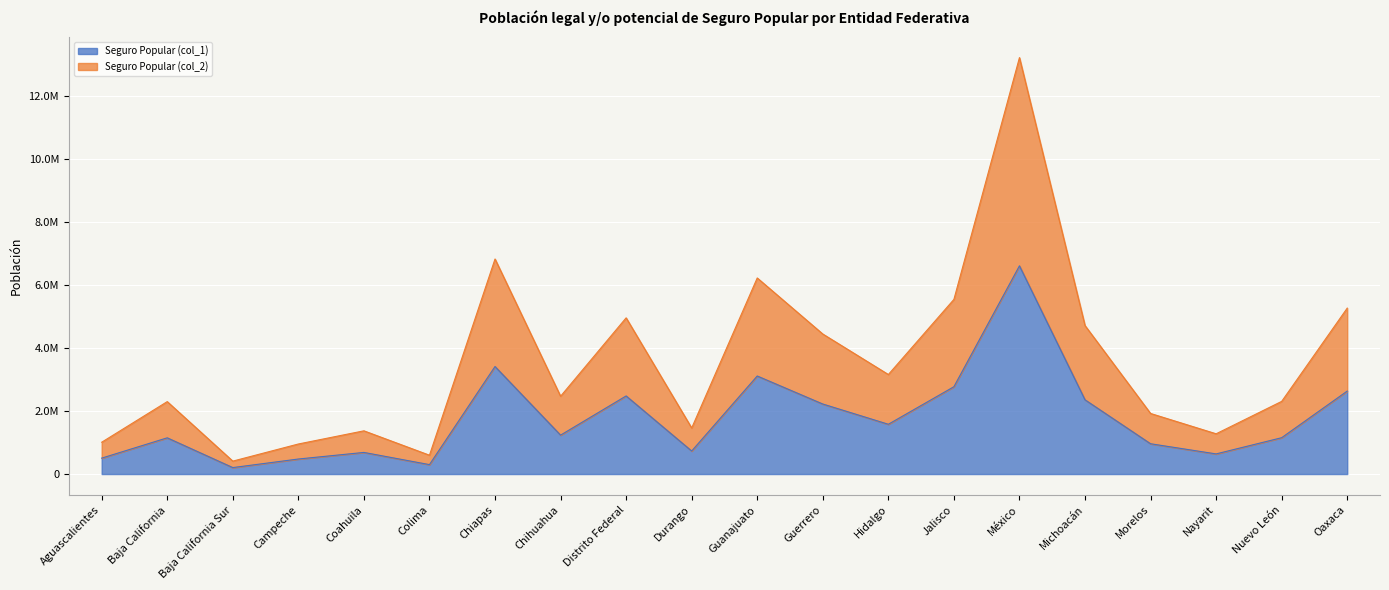

What is the approximate value of Seguro Popular (col_2) at Durango, to the nearest 50?

1462400